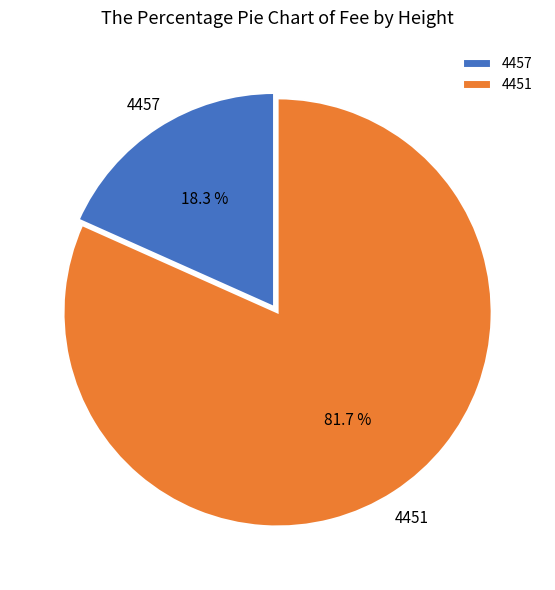

To the nearest percent, what portion does 4457 represent?

18%